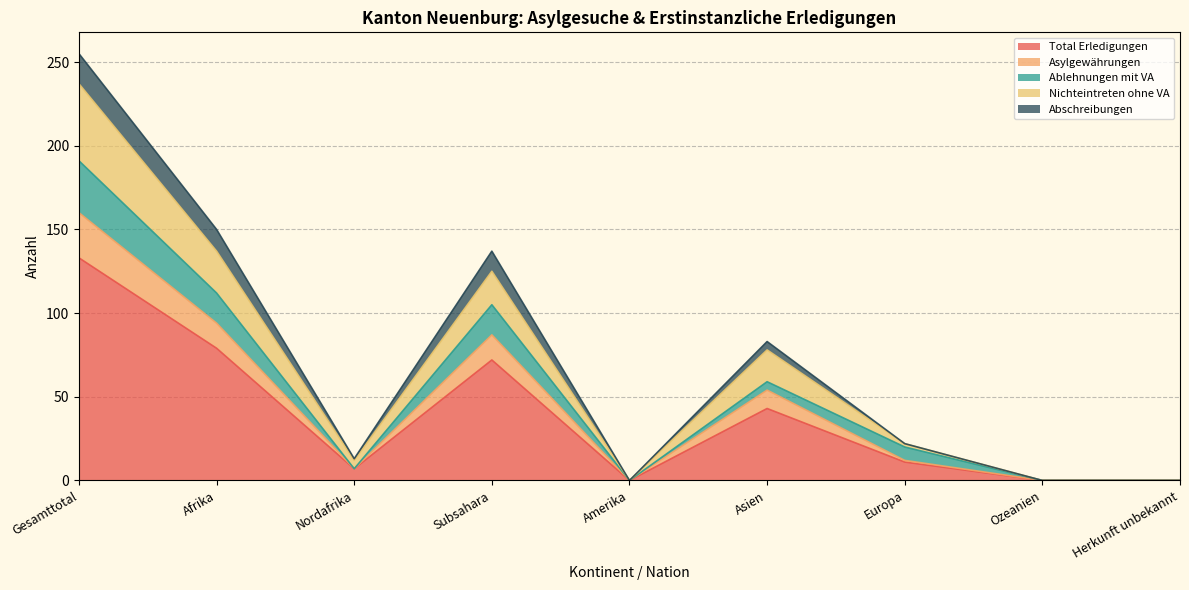

At how many categories does at least one series exceed 106?

3